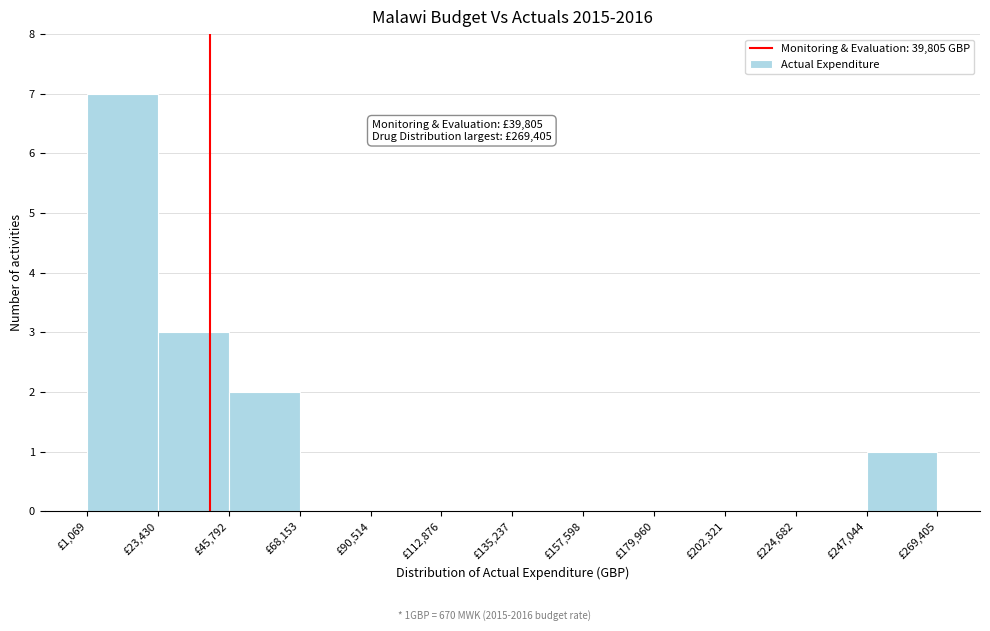

Which range on the x-axis has the tallest bar?

0 to 25000